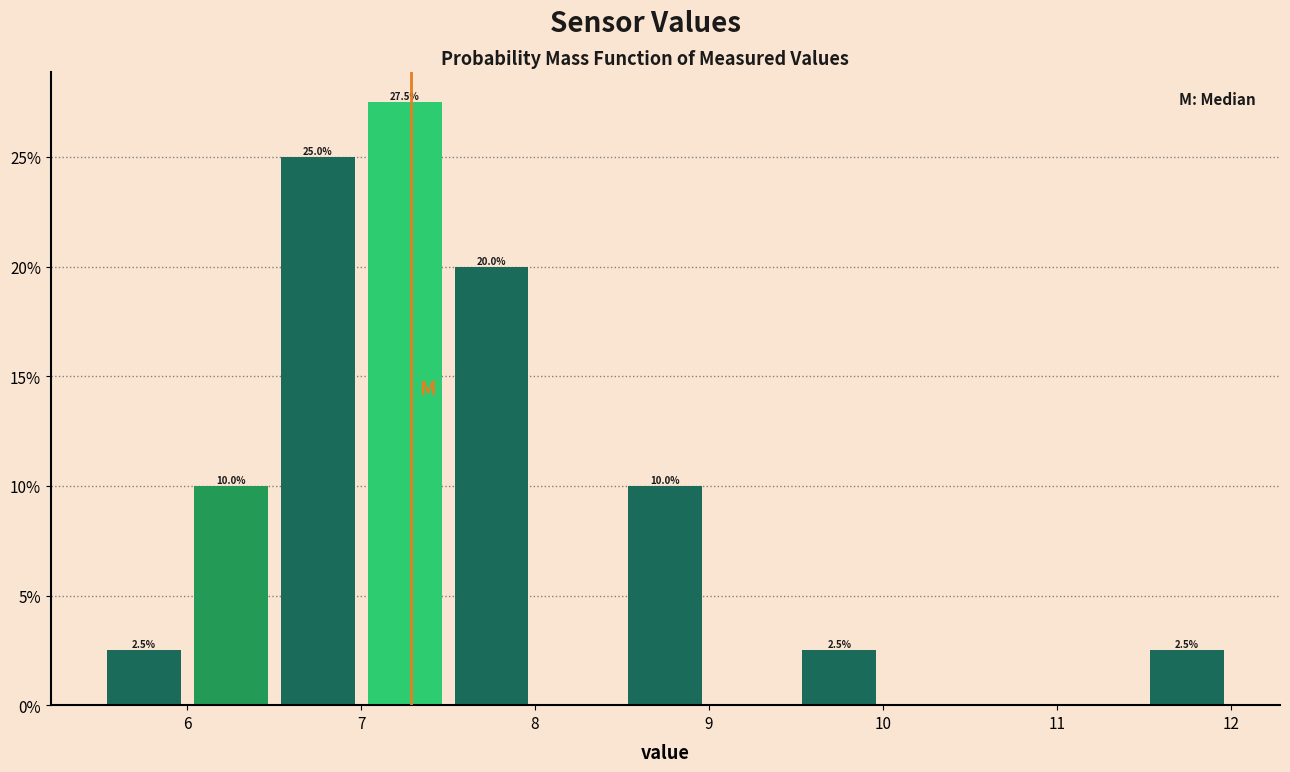

Over which range of the x-axis is the bar tallest?

7.0 to 7.5